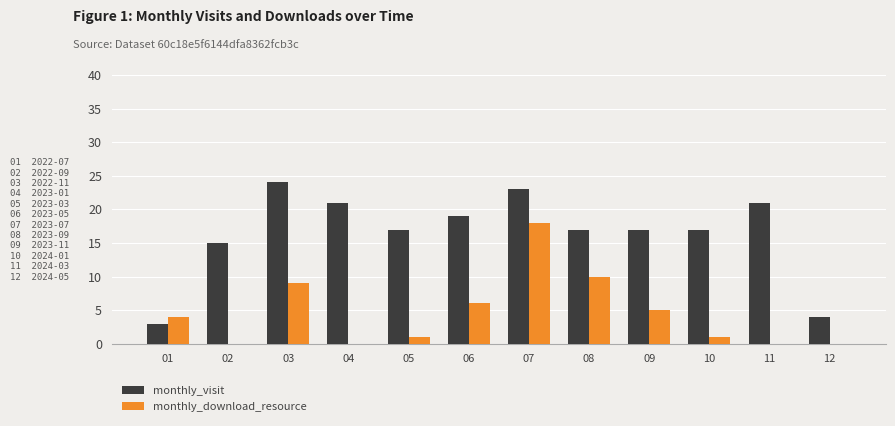

Is the value of monthly_visit at 07 greater than the value of monthly_download_resource at 05?

Yes